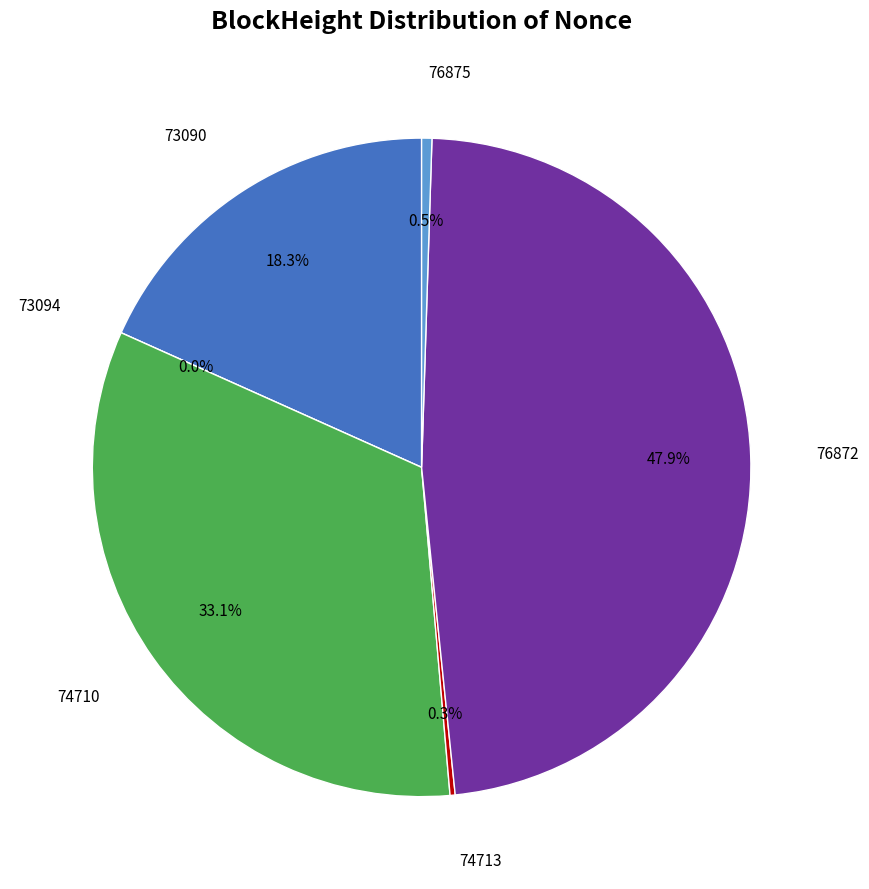

The 73090 slice represents 32% of the pie. True or false?

False